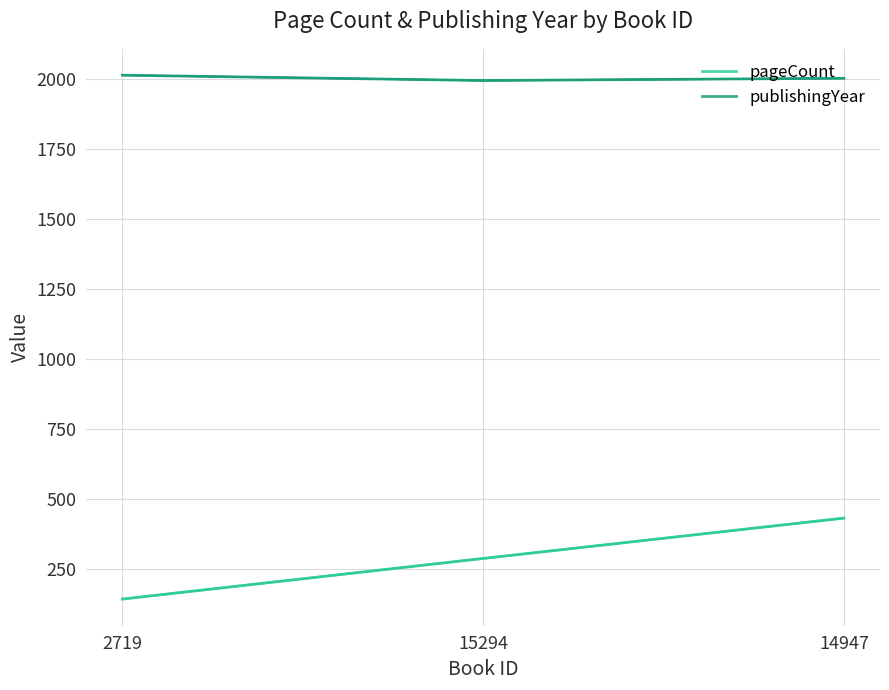

Where is publishingYear nearest to the value 2003?

14947